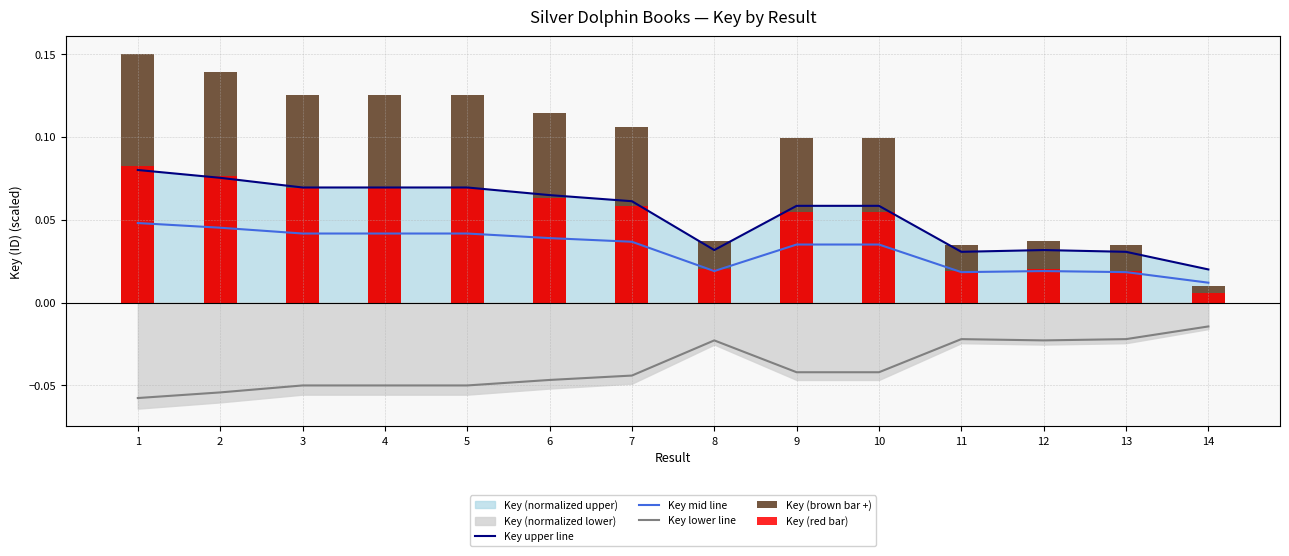

At which label does Key lower line reach its peak?

14